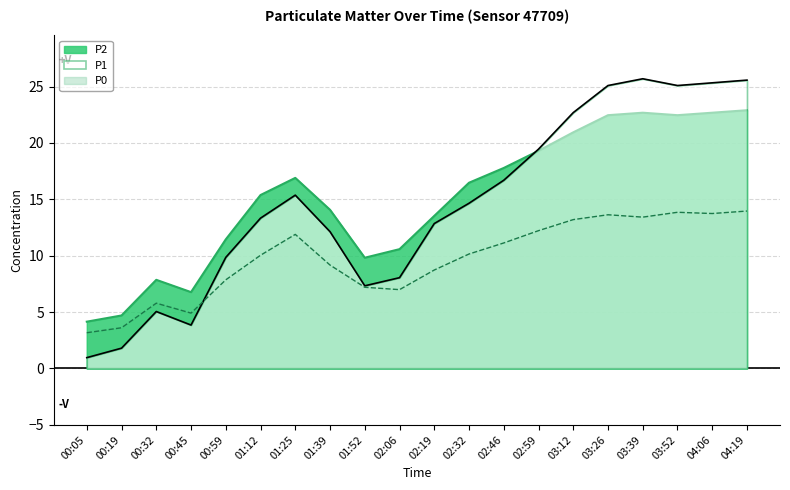

What is the average value of the P1 series?

14.5